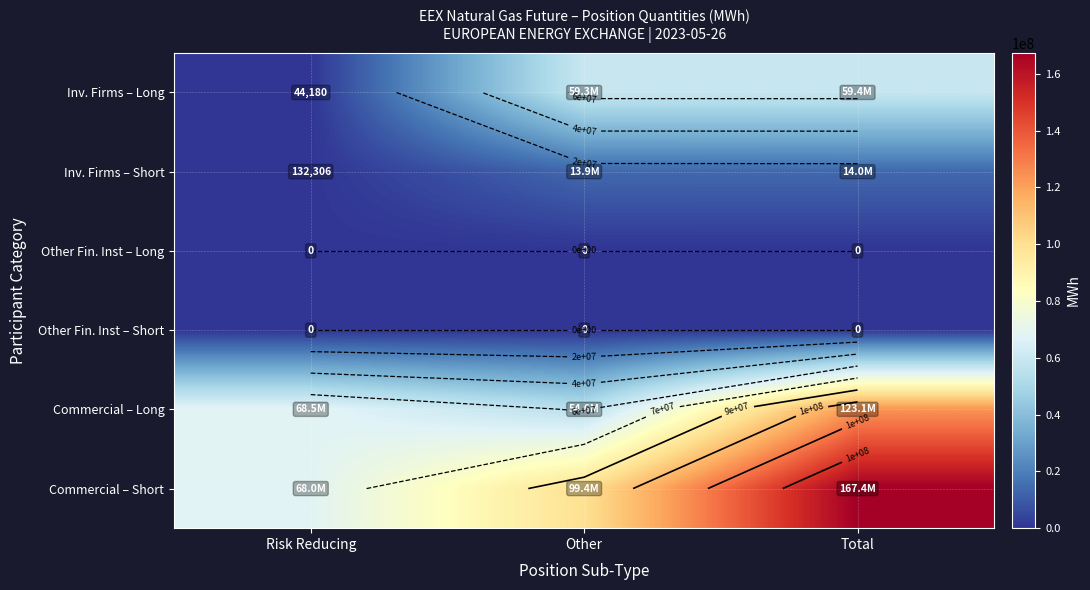

At which label does Other Fin. Inst – Short reach its peak?

Risk Reducing